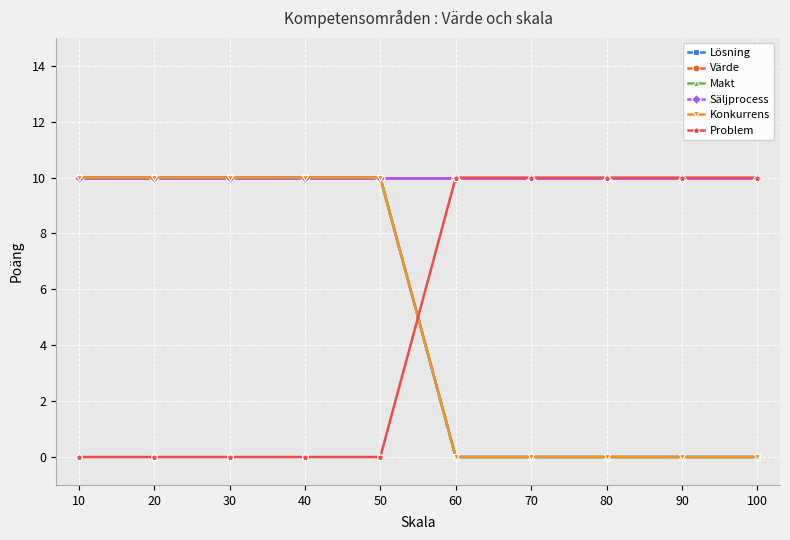

Count the Lösning values in the range 0 to 10.

10